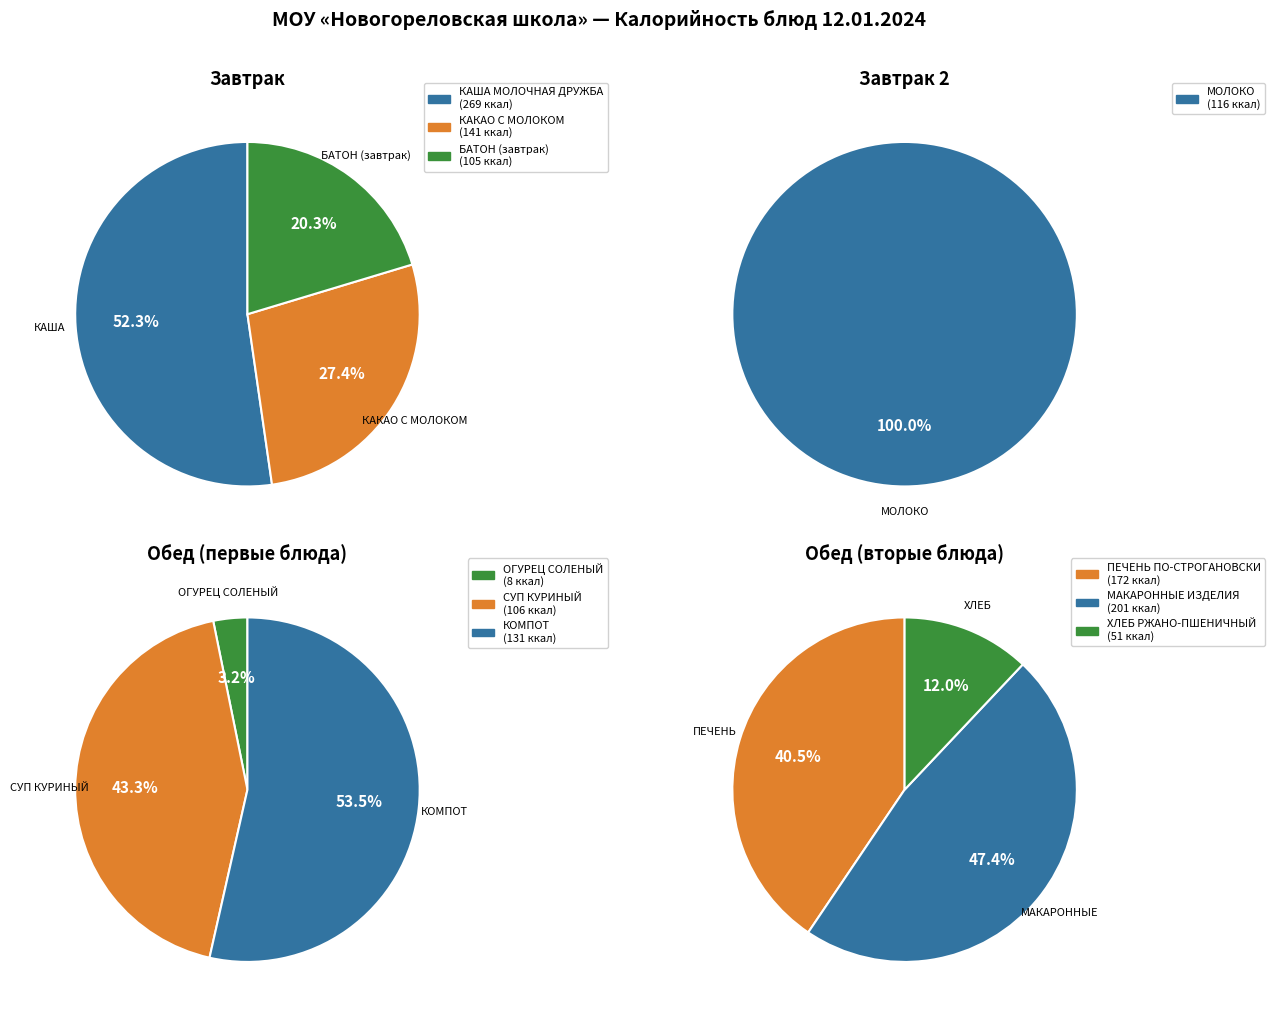

Is БАТОН (завтрак) the majority of the pie?

No